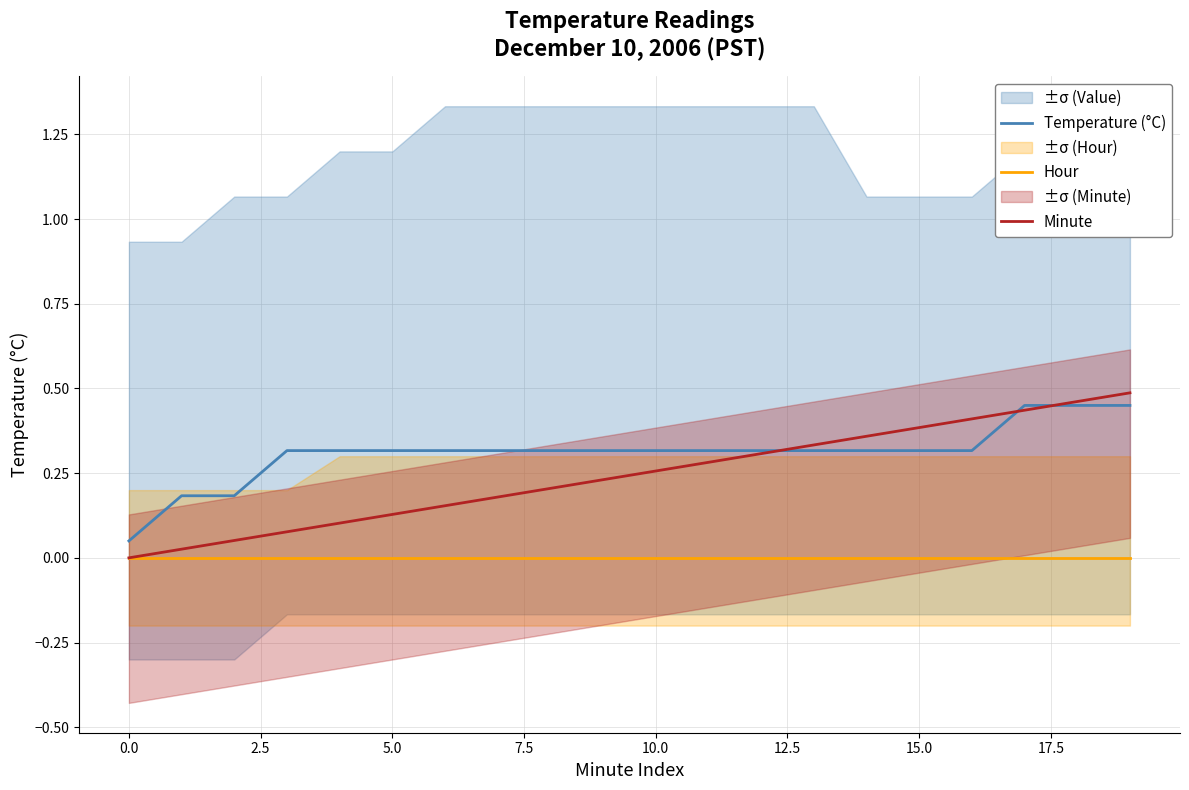

Rank the series by their maximum value, from highest to lowest.

Minute, Temperature (°C), Hour